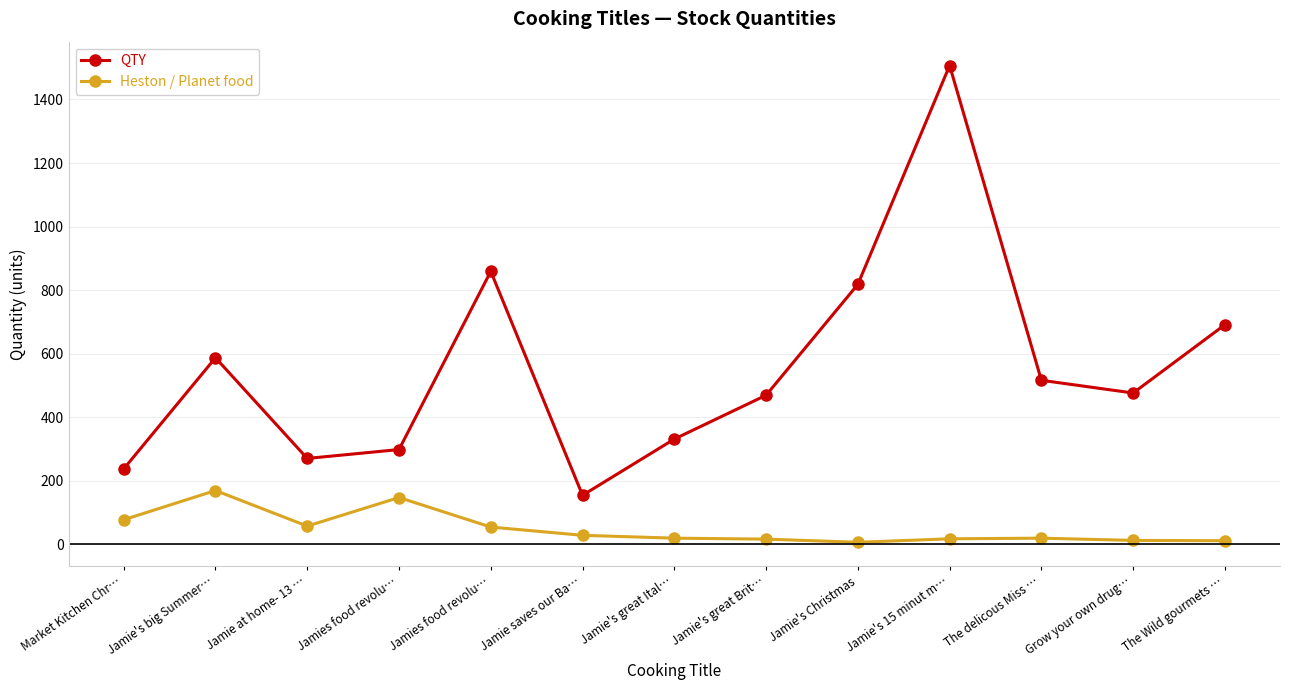

How many interior local valleys does the QTY series have?

3